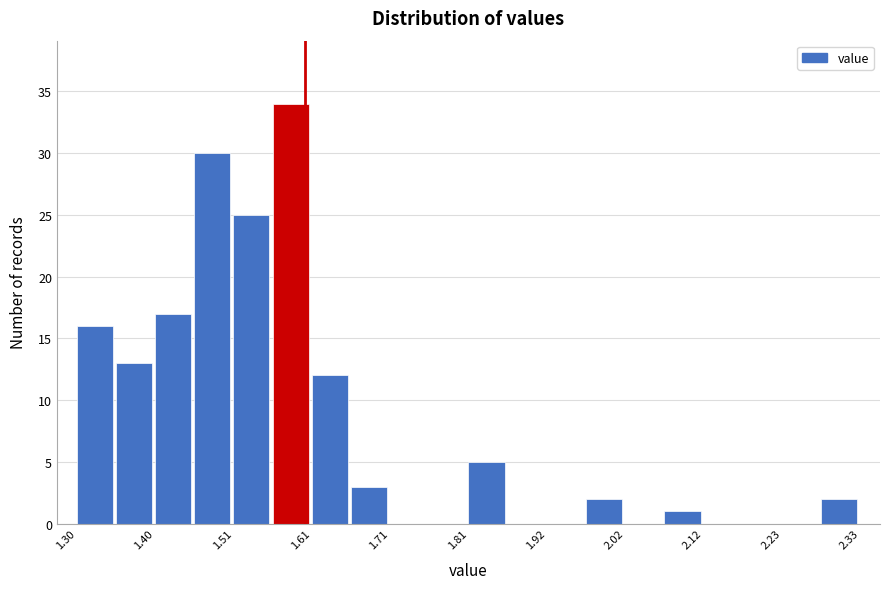

Read against the x-axis, roughly where is the centre of the tallest bar?

1.58